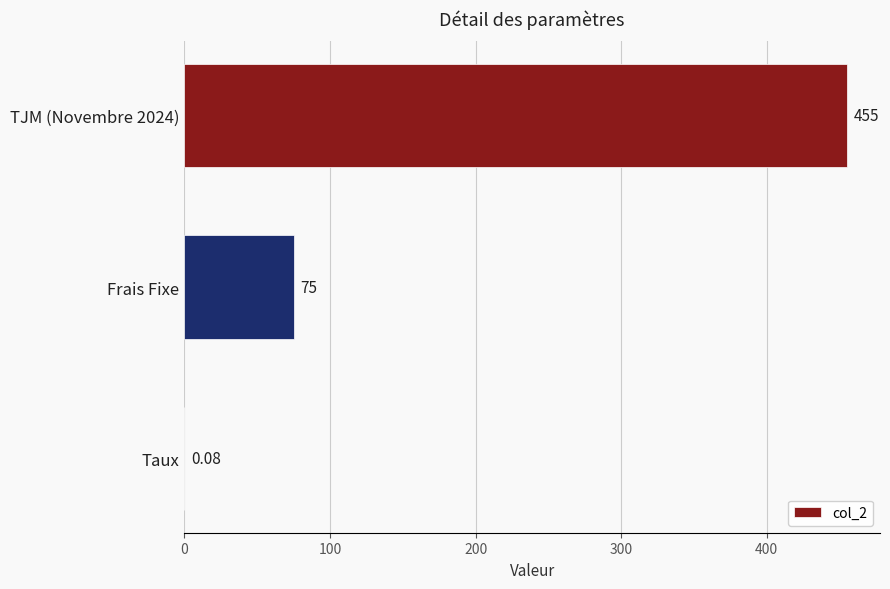

Which has a higher value, Taux or TJM (Novembre 2024)?

TJM (Novembre 2024)